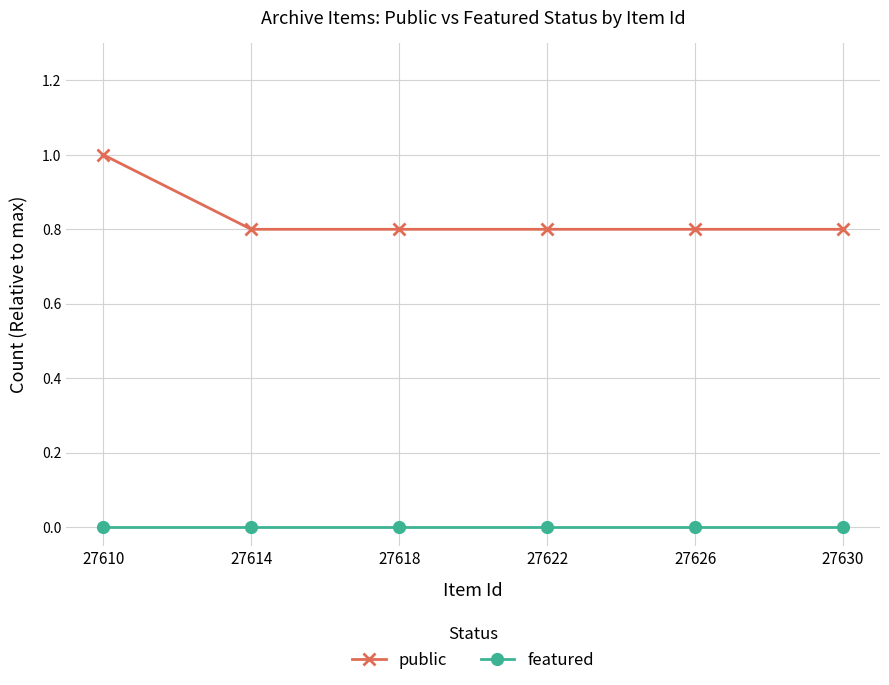

At 27630, list the series in order from smallest to largest.

featured, public